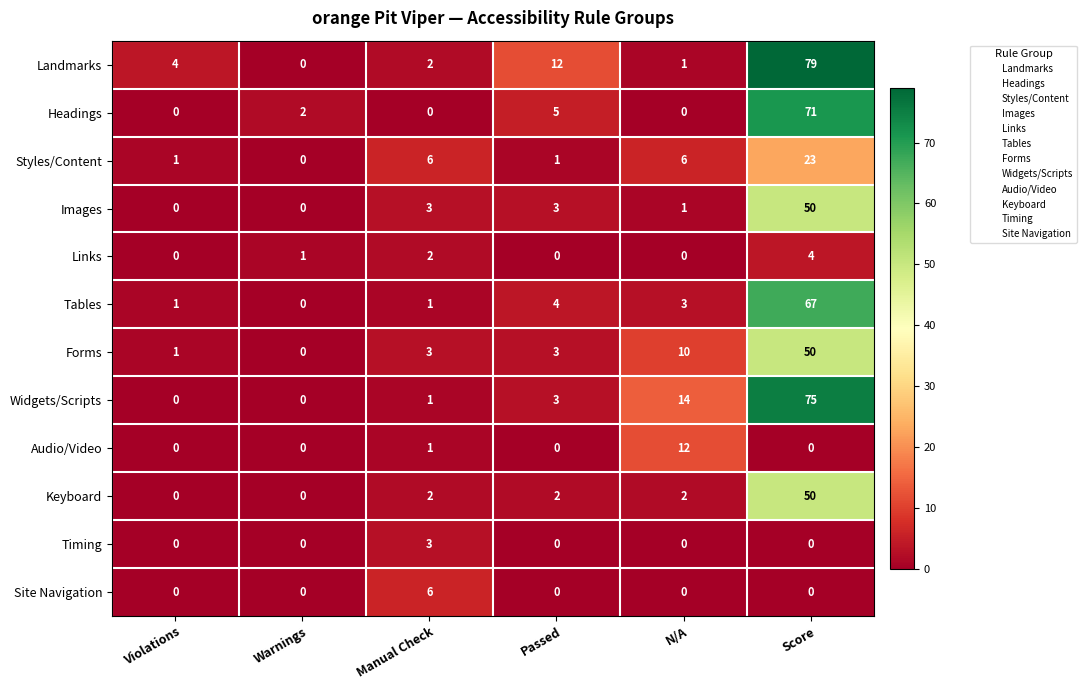

The Styles/Content series shows 0 at Warnings. True or false?

True